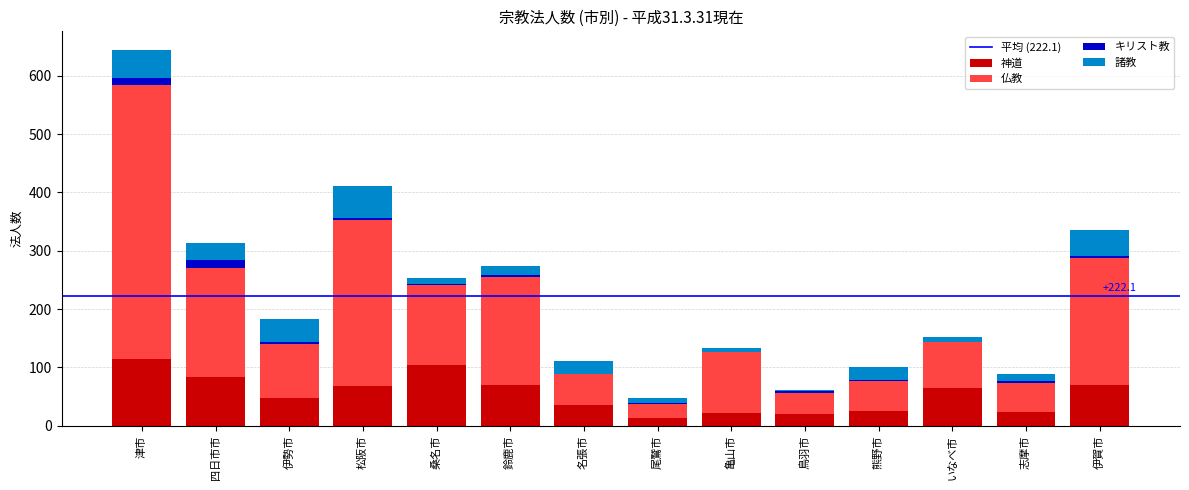

True or false: 神道 has a value of 80 at 伊勢市.

False